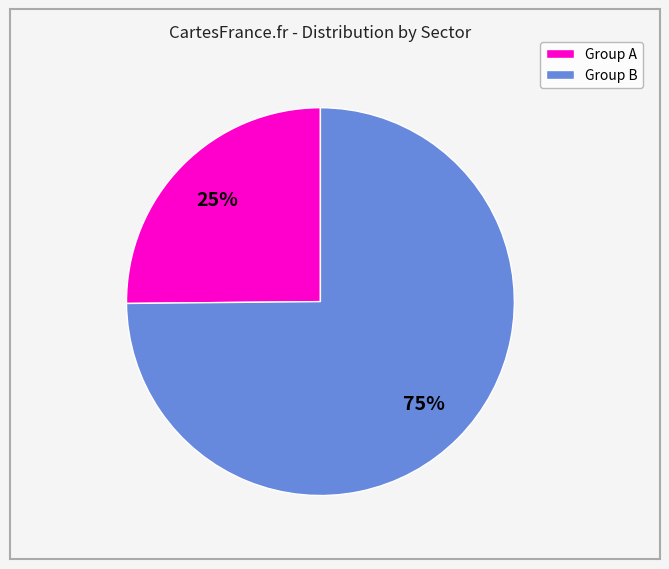

To the nearest percent, what is the average slice percentage?

50%